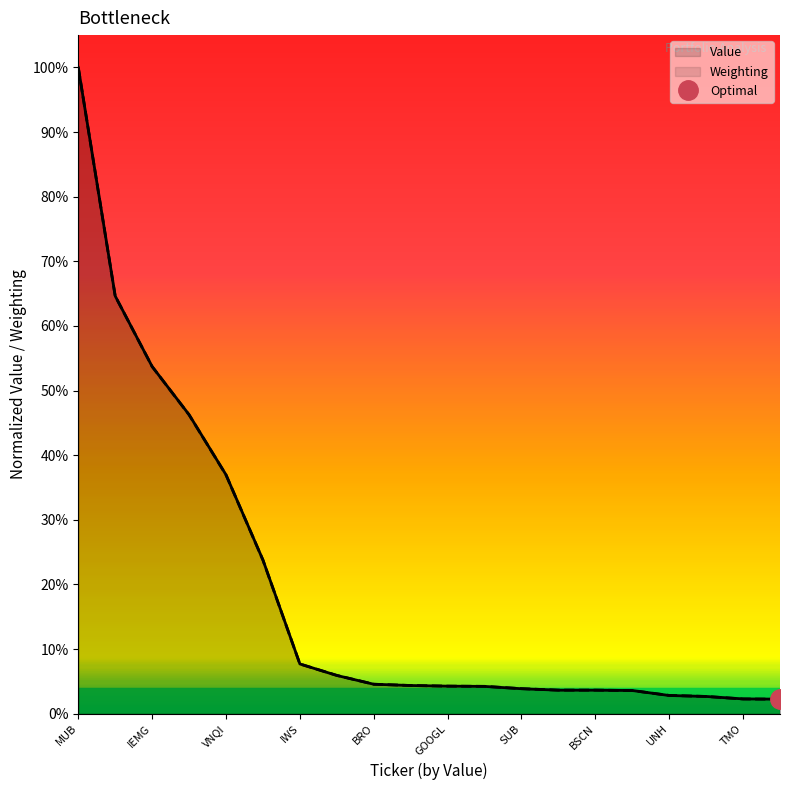

Which label corresponds to the largest value in the chart?

MUB